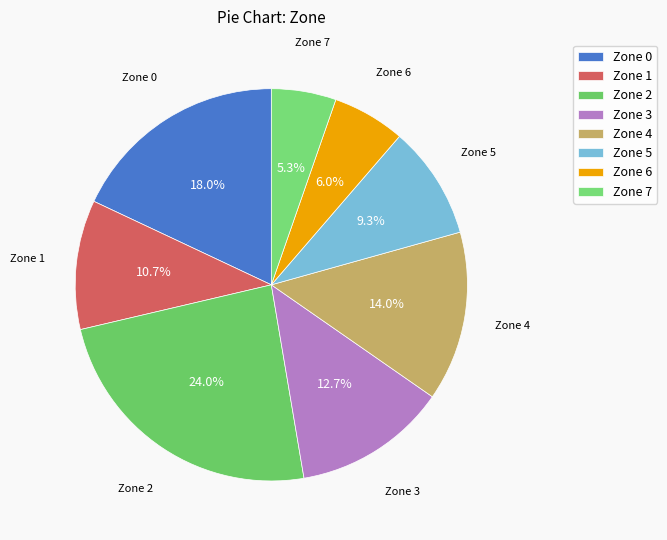

Between Zone 1 and Zone 0, which is larger?

Zone 0